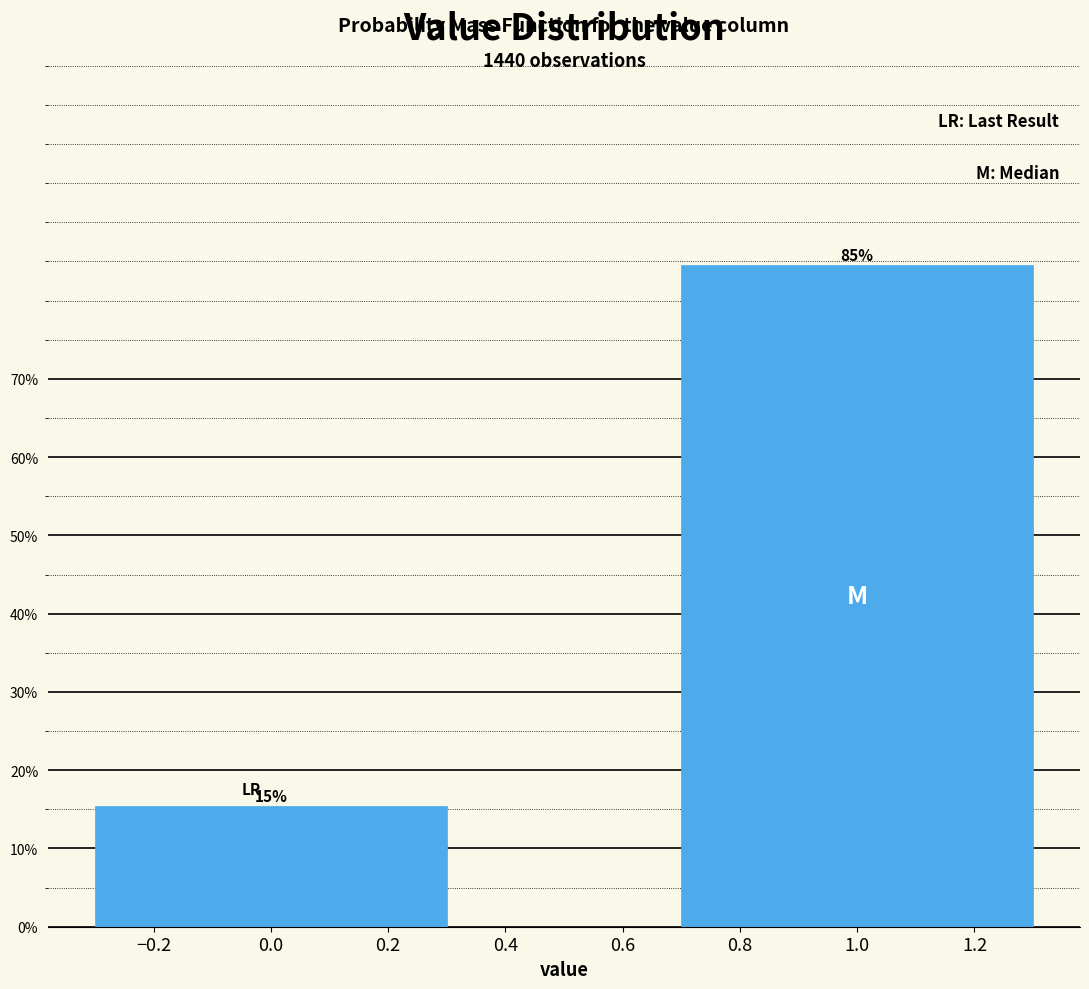

Does the chart contain any negative values?

No